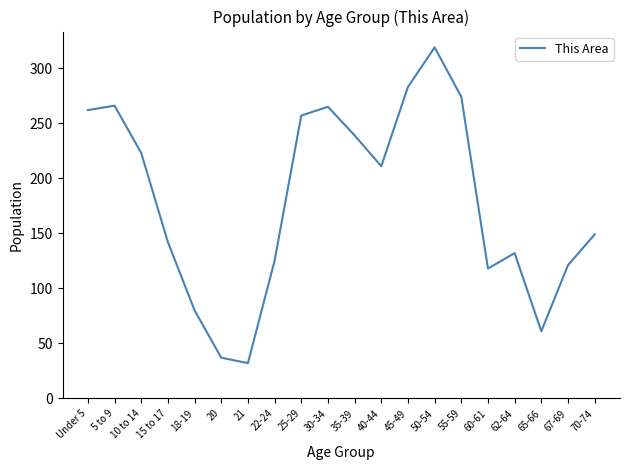

Which category has the highest value across all series?

50-54